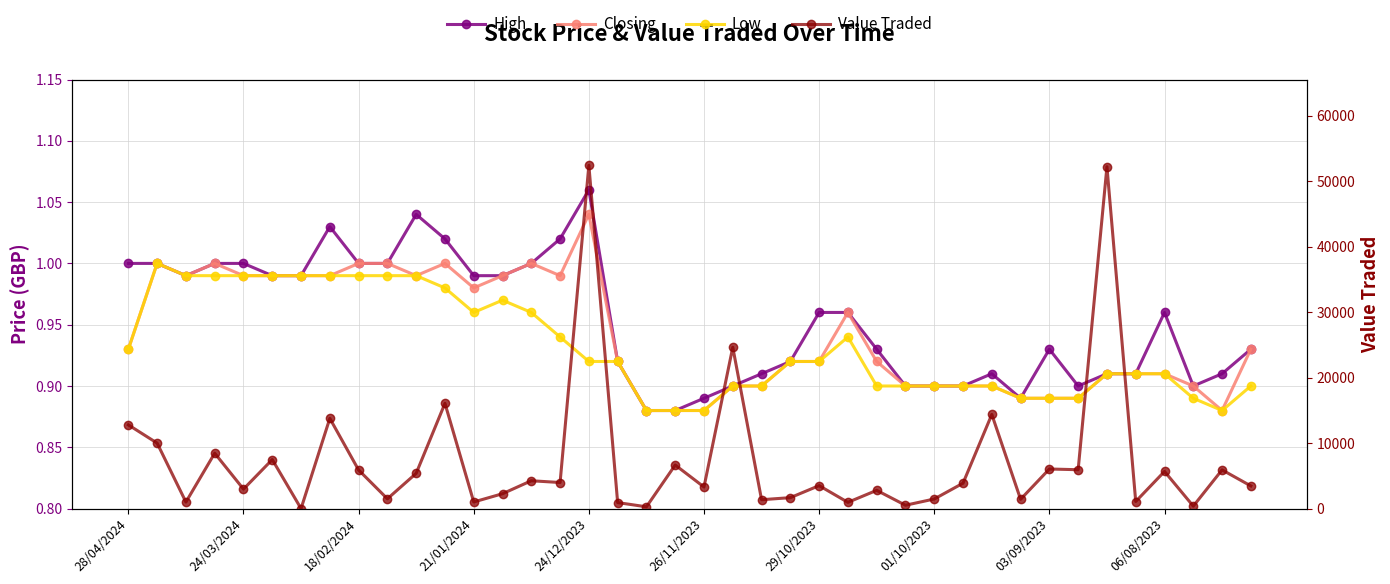

What is the value of the Low point at the 36th from the left?

0.9